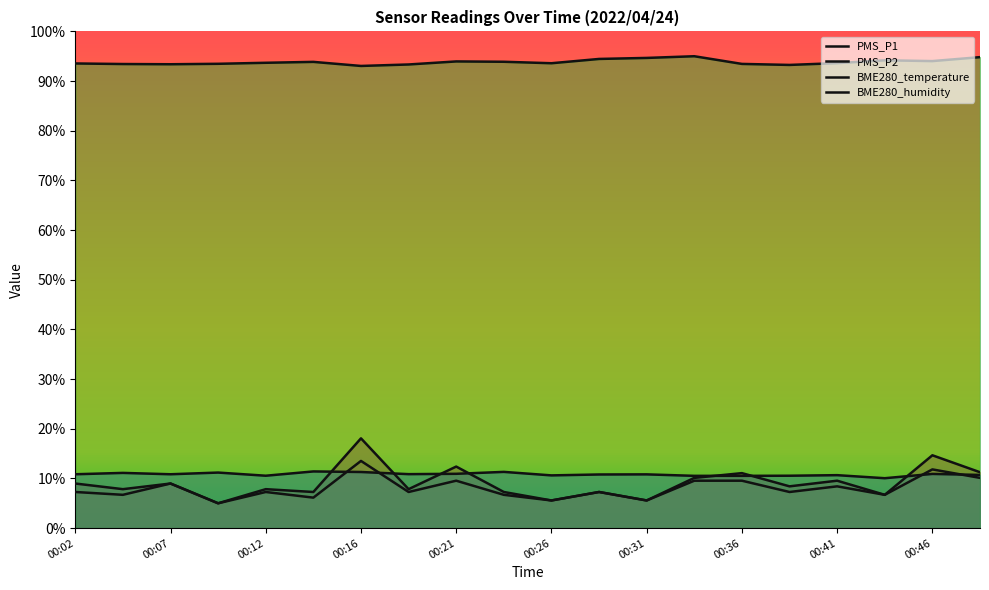

Reading left to right, extract all data points from this chart.

PMS_P1: 00:02=9.0	00:04=7.8	00:07=9.0	00:09=5.0	00:12=7.8	00:14=7.3	00:16=18.1	00:19=7.8	00:21=12.4	00:24=7.3	00:26=5.6	00:29=7.3	00:31=5.6	00:33=10.1	00:36=11.1	00:38=8.4	00:41=9.5	00:43=6.7	00:46=14.7	00:49=11.3
PMS_P2: 00:02=7.3	00:04=6.7	00:07=9.0	00:09=5.0	00:12=7.3	00:14=6.1	00:16=13.5	00:19=7.3	00:21=9.5	00:24=6.7	00:26=5.6	00:29=7.3	00:31=5.6	00:33=9.5	00:36=9.5	00:38=7.3	00:41=8.4	00:43=6.7	00:46=11.8	00:49=10.1
BME280_temperature: 00:02=10.8	00:04=11.1	00:07=10.8	00:09=11.2	00:12=10.5	00:14=11.4	00:16=11.3	00:19=10.9	00:21=10.9	00:24=11.3	00:26=10.6	00:29=10.8	00:31=10.8	00:33=10.5	00:36=10.5	00:38=10.5	00:41=10.7	00:43=10.0	00:46=10.9	00:49=10.7
BME280_humidity: 00:02=93.5	00:04=93.4	00:07=93.4	00:09=93.5	00:12=93.7	00:14=93.9	00:16=93.0	00:19=93.3	00:21=94.0	00:24=93.9	00:26=93.6	00:29=94.5	00:31=94.7	00:33=95.0	00:36=93.5	00:38=93.2	00:41=93.6	00:43=94.2	00:46=94.0	00:49=94.8